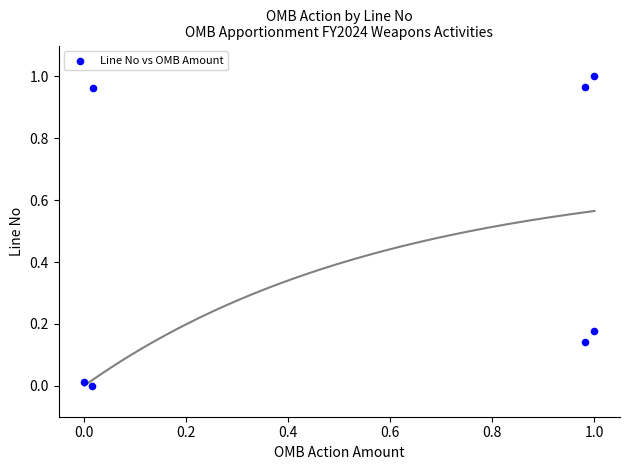

What is the average Y value?

0.5